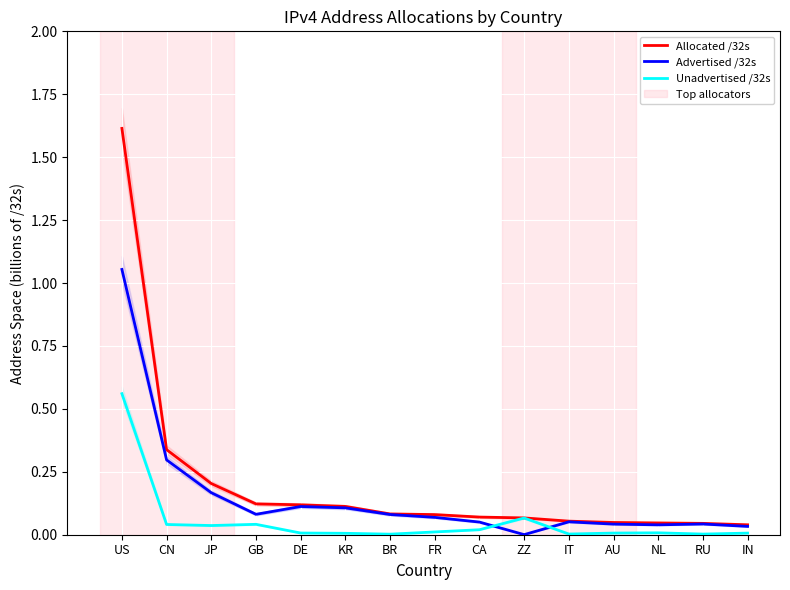

How many interior local valleys does the Advertised /32s series have?

3